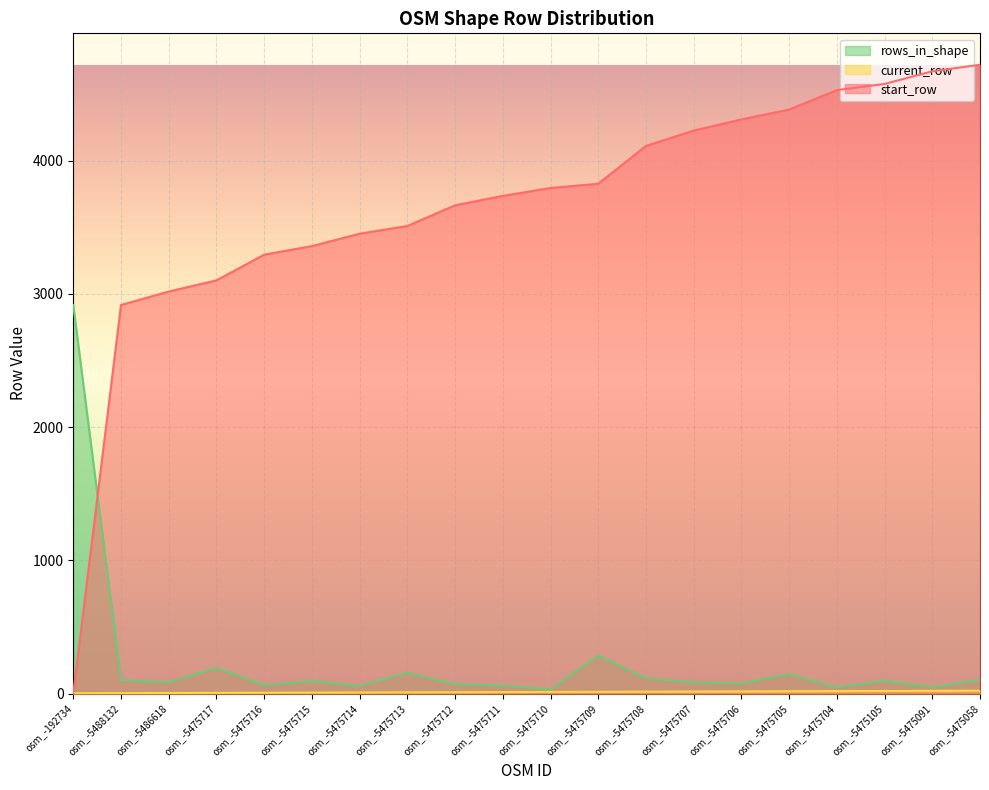

Reading left to right, list all the values displayed in this chart.

start_row: 1	2916	3017	3101	3294	3358	3451	3509	3664	3735	3794	3826	4110	4225	4309	4383	4529	4575	4670	4719
current_row: 2	3	4	5	6	7	8	9	10	11	12	13	14	15	16	17	18	19	20	21
rows_in_shape: 2915	101	84	193	64	93	58	155	71	59	32	284	115	84	74	146	46	95	49	101